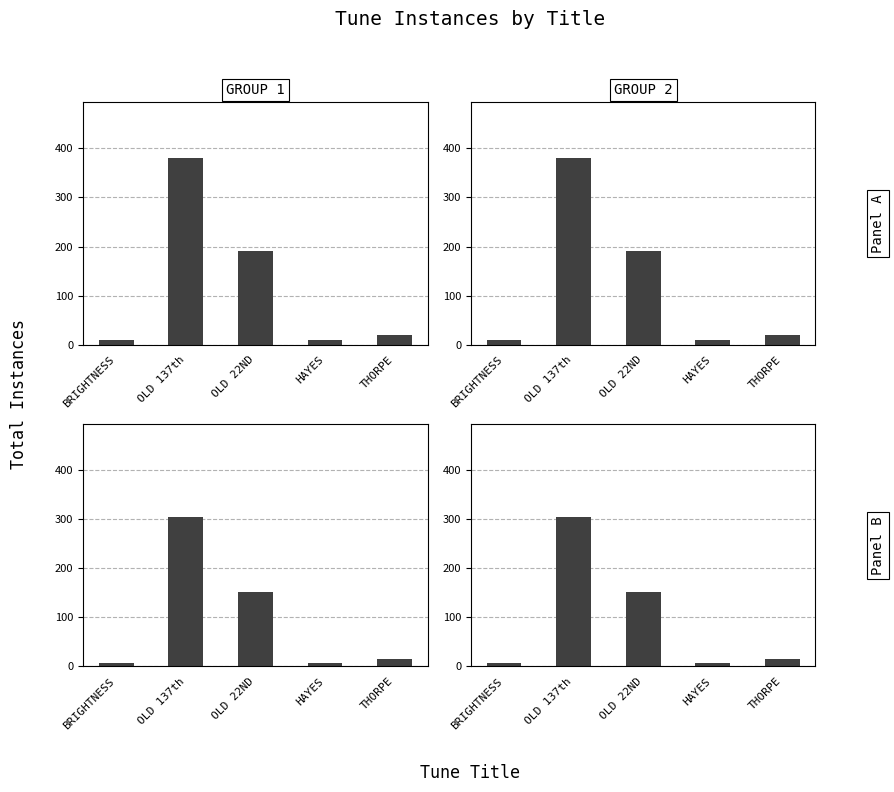

Between OLD 22ND and HAYES, which is larger?

OLD 22ND